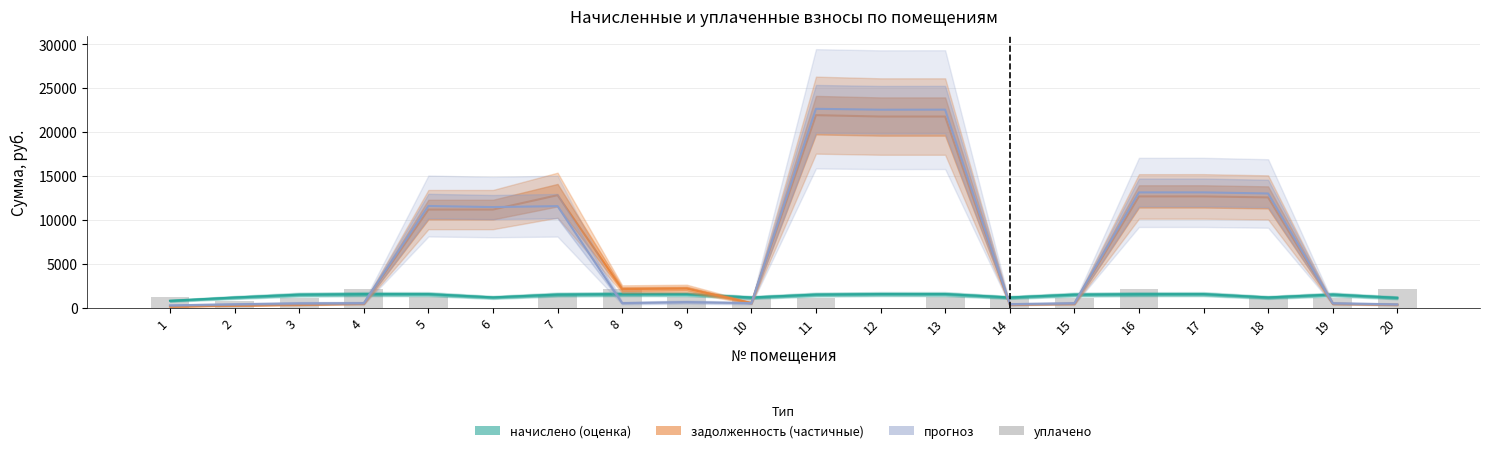

Which category has the highest value across all series?

11